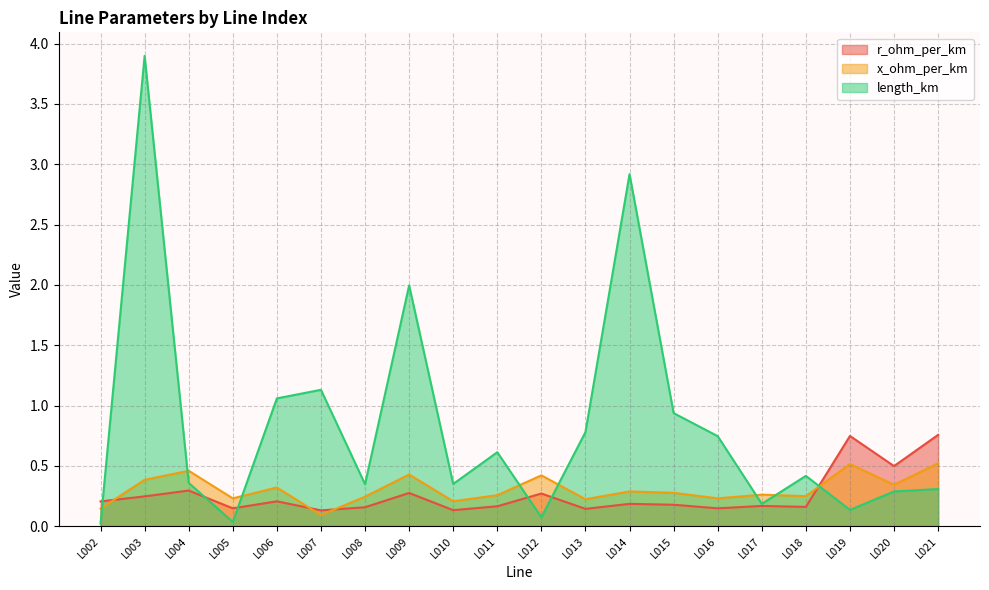

What is the difference between the maximum and minimum values in the x_ohm_per_km series?

0.4